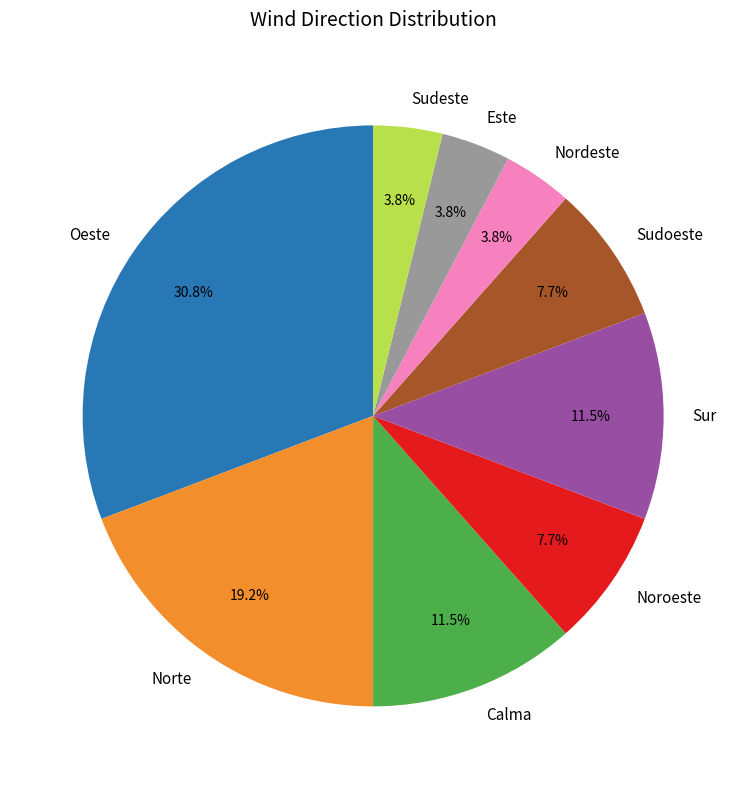

Do Calma and Sudeste together represent more than half of the pie?

No